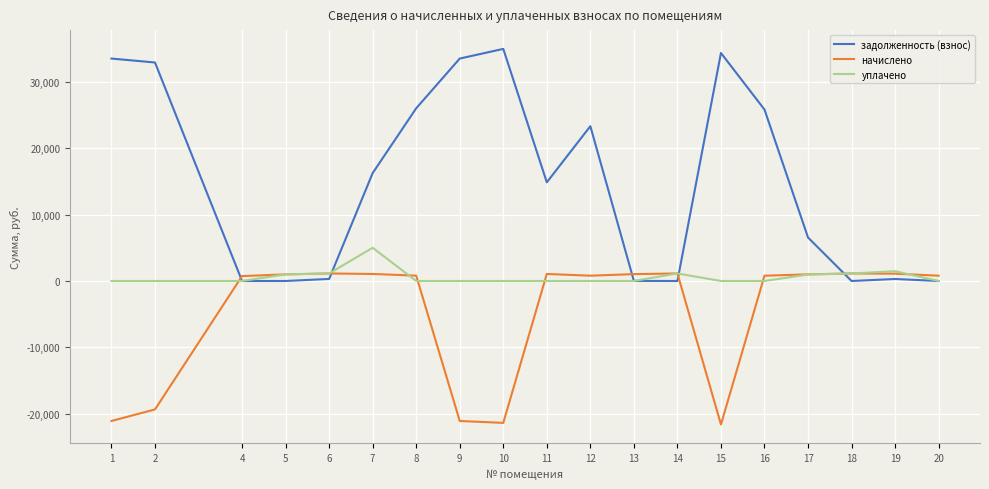

Which series has the largest total across all categories?

задолженность (взнос)